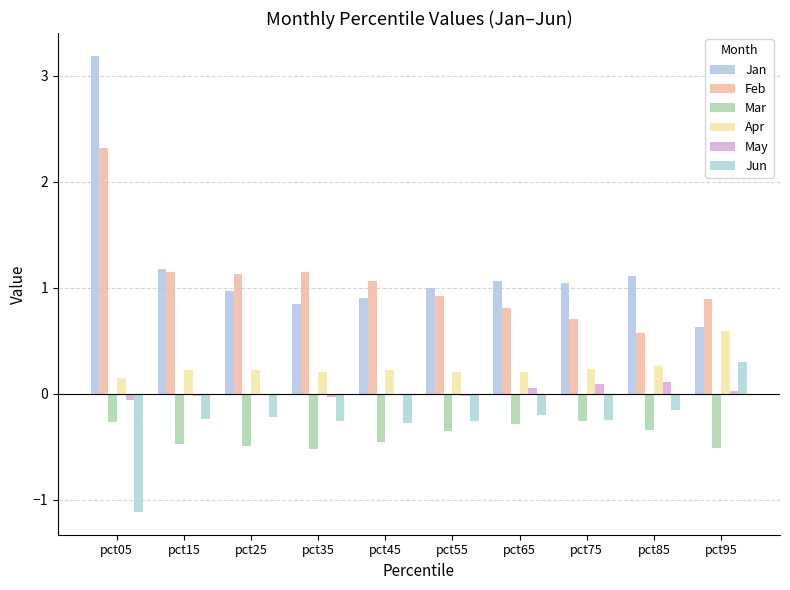

How many categories are shown in the chart?

10